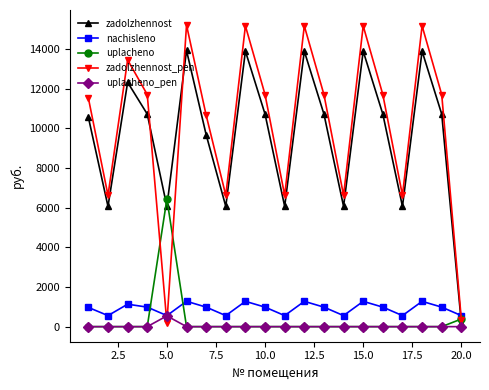

Count the number of data series in this chart.

5